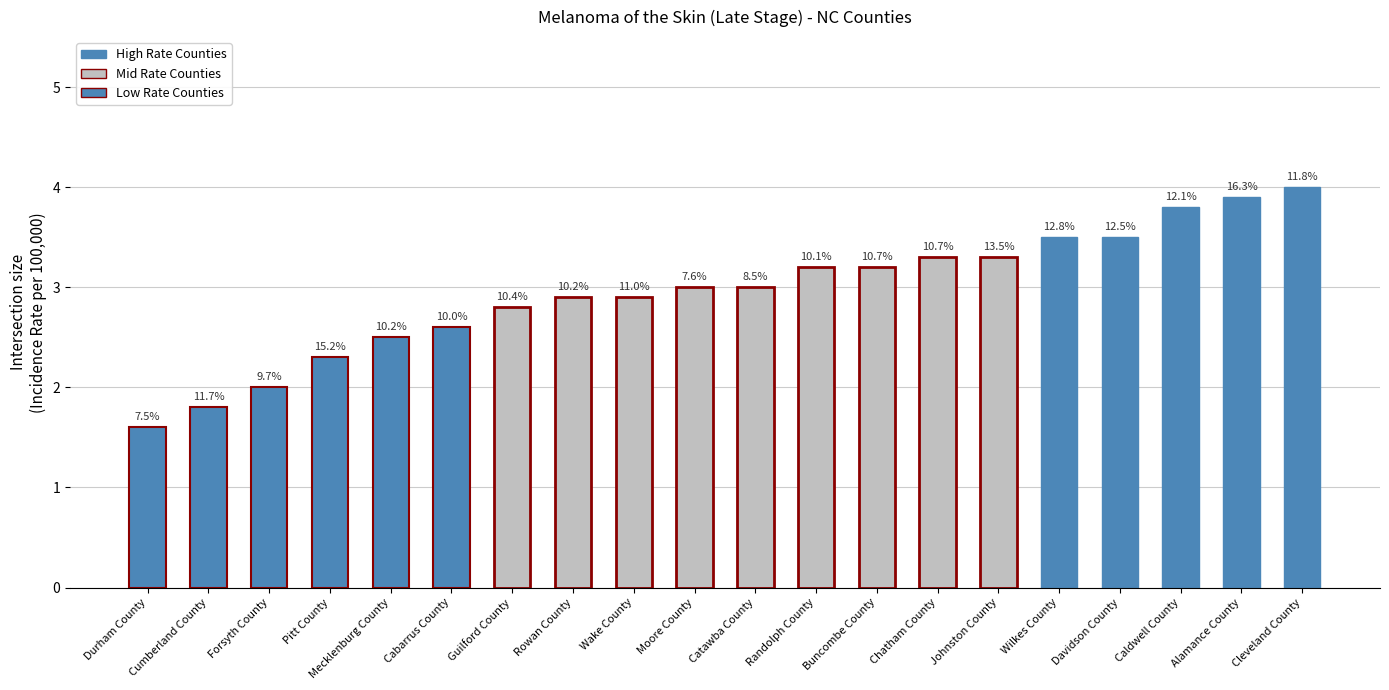

Which label corresponds to the largest value in the chart?

Cleveland County